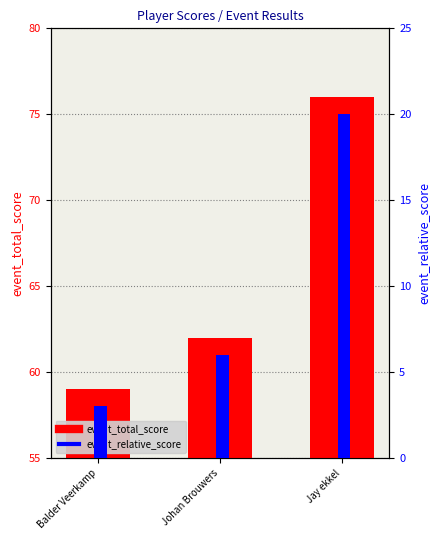

Reading left to right, list all the values displayed in this chart.

event_total_score: Balder Veerkamp=59	Johan Brouwers=62	Jay ekkel=76
event_relative_score: Balder Veerkamp=3	Johan Brouwers=6	Jay ekkel=20